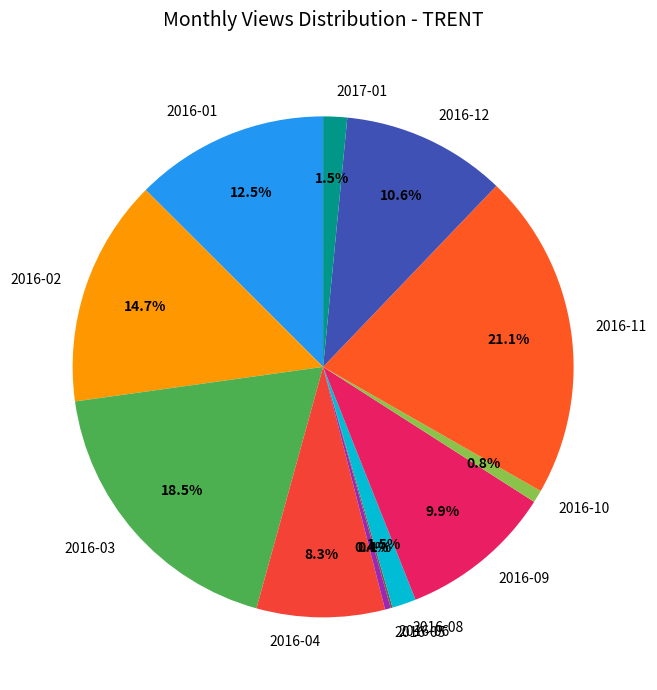

Does 2016-02 represent more than half of the total?

No